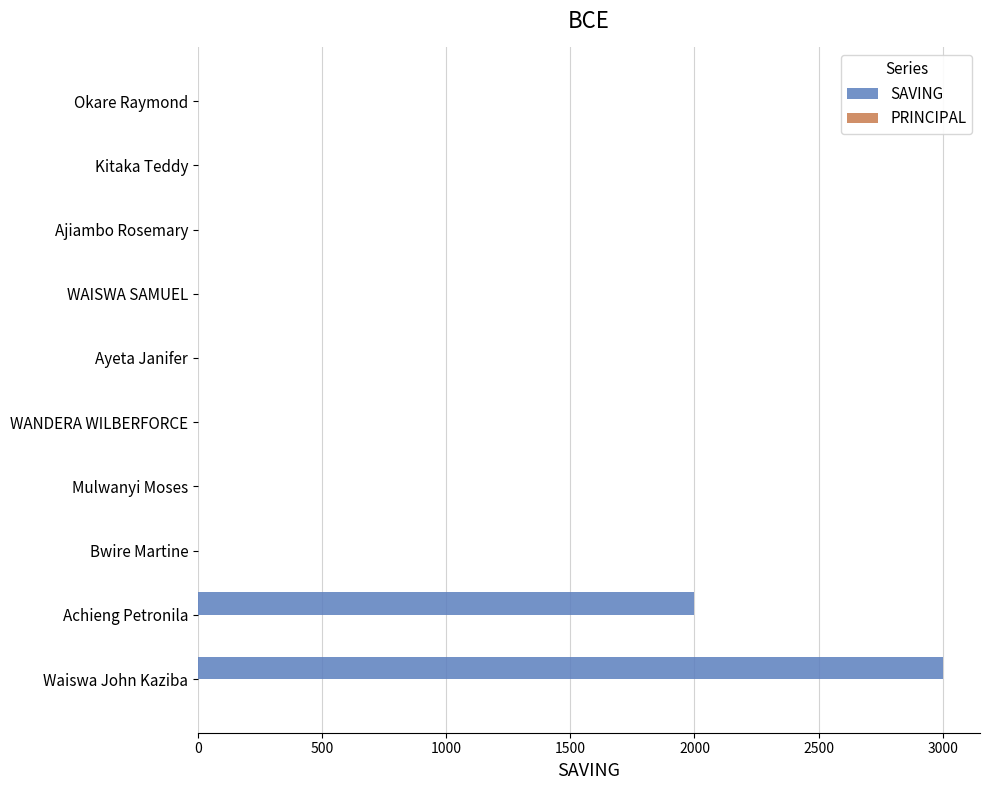

Is it true that the value at Mulwanyi Moses is 1769?

False